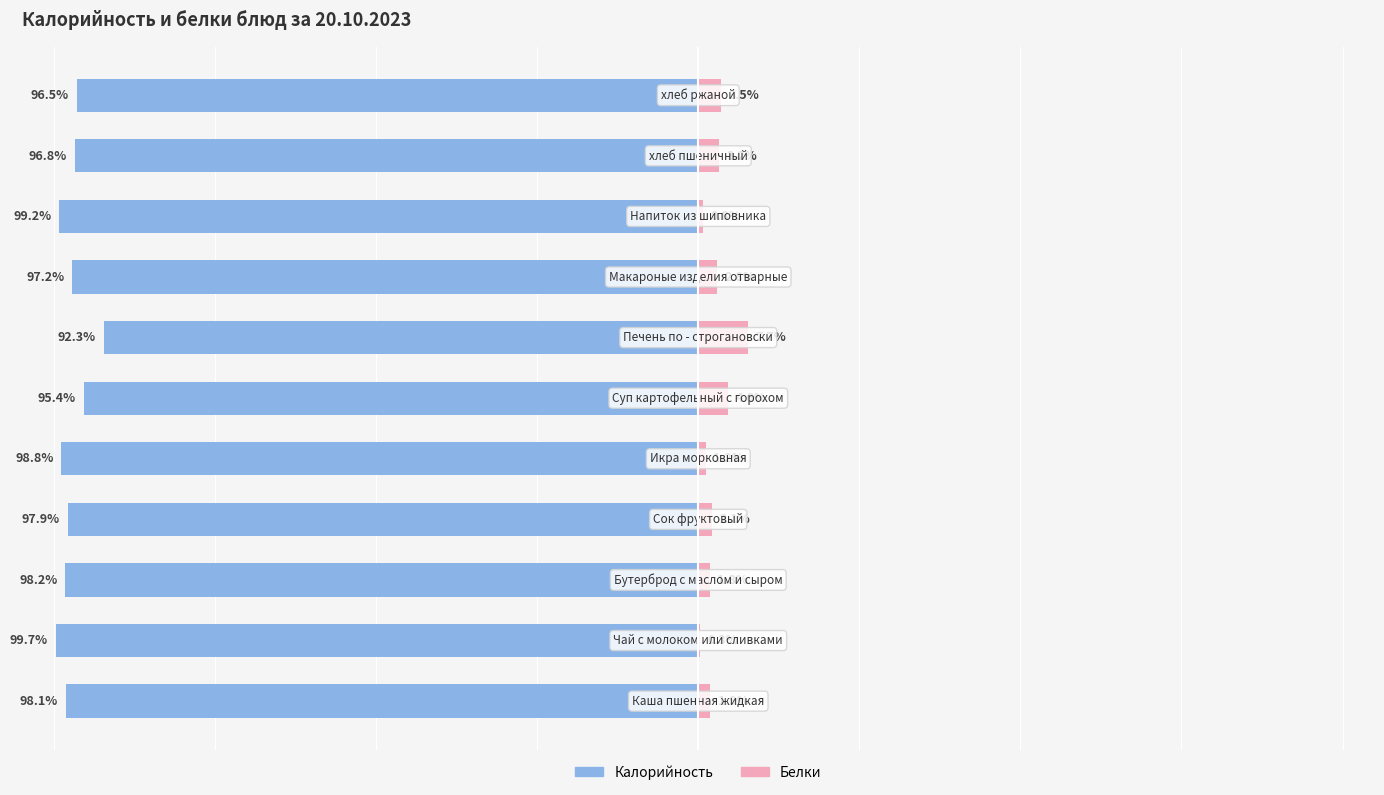

True or false: Калорийность has a value of -143.3 at 5.

False